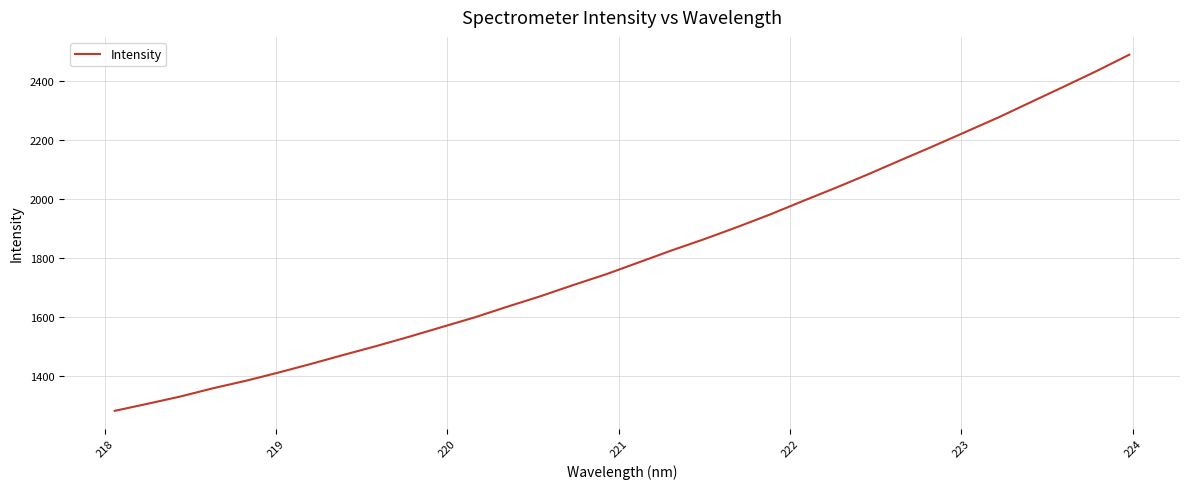

What is the sum of all values?

57827.3